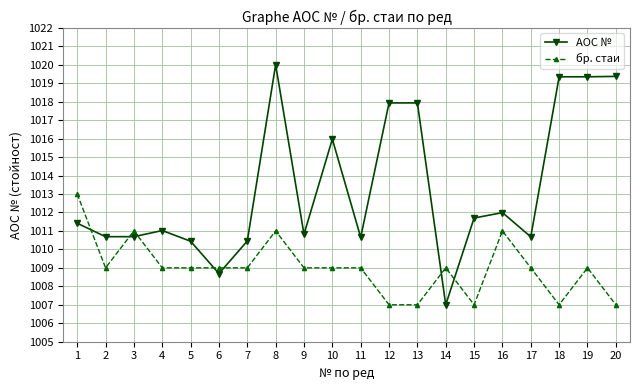

What is the maximum value for бр. стаи?

1013.0